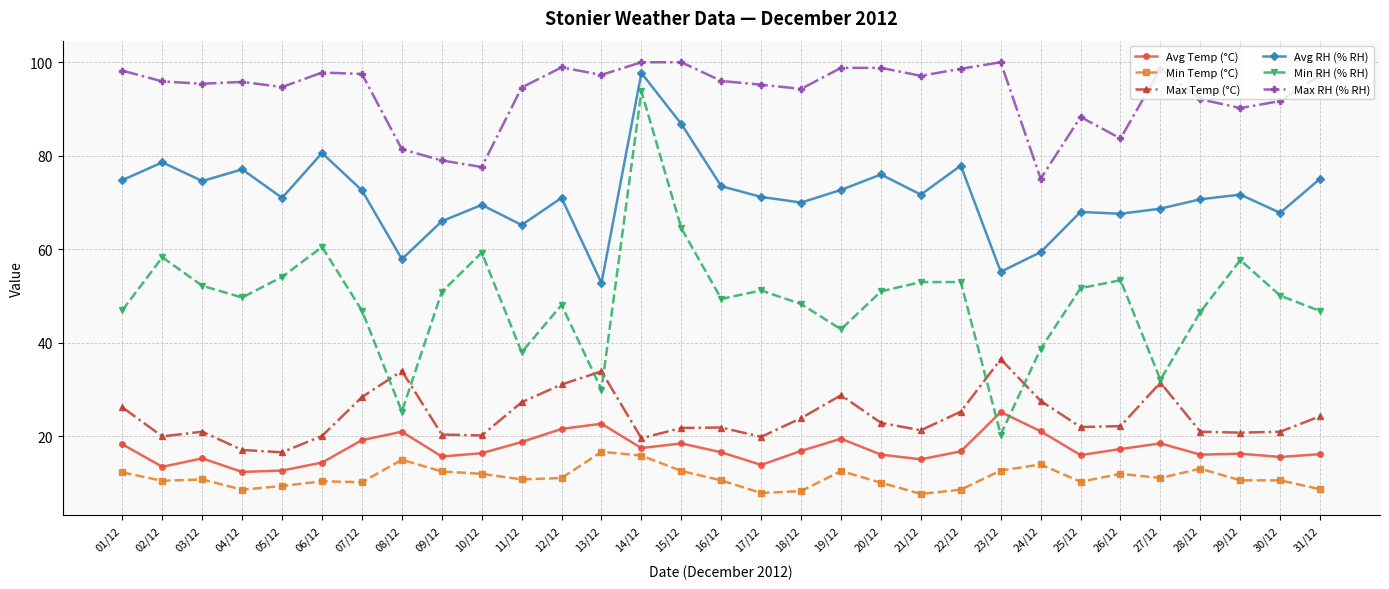

What is the minimum value for Min Temp (°C)?

7.7